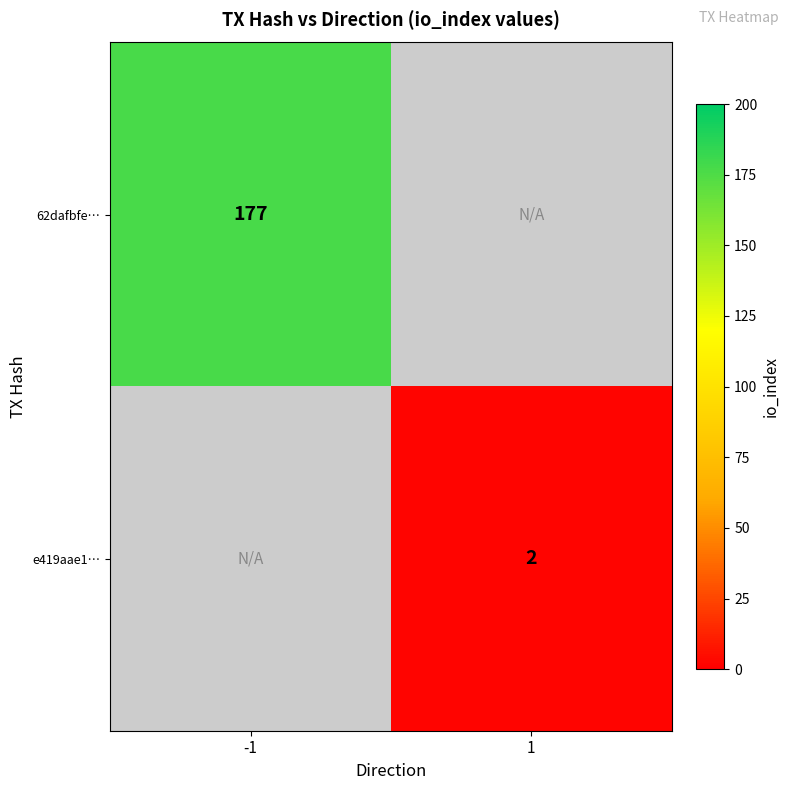

Is it true that e419aae1… equals 2 at 1?

True